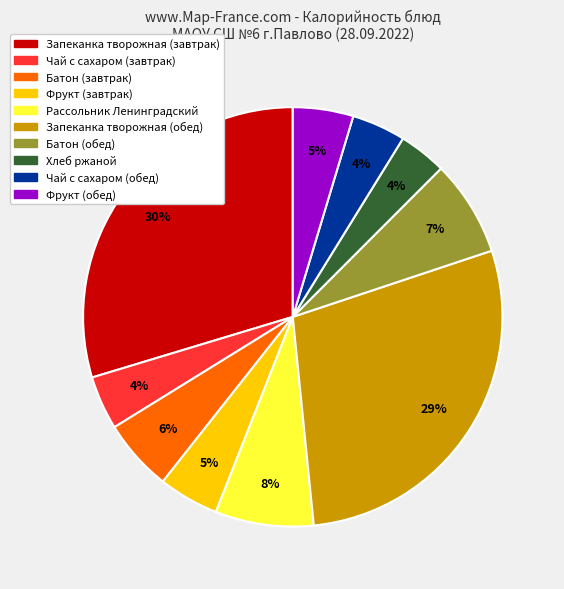

Between Запеканка творожная (завтрак) and Чай с сахаром (обед), which is larger?

Запеканка творожная (завтрак)